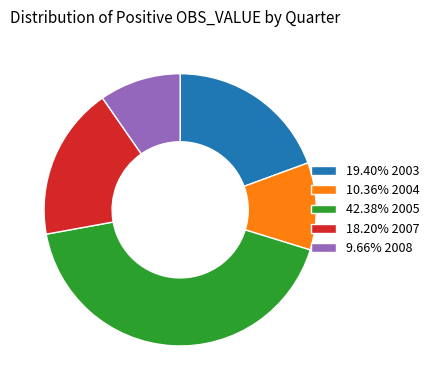

Is the sum of 18.20% 2007 and 10.36% 2004 greater than half?

No